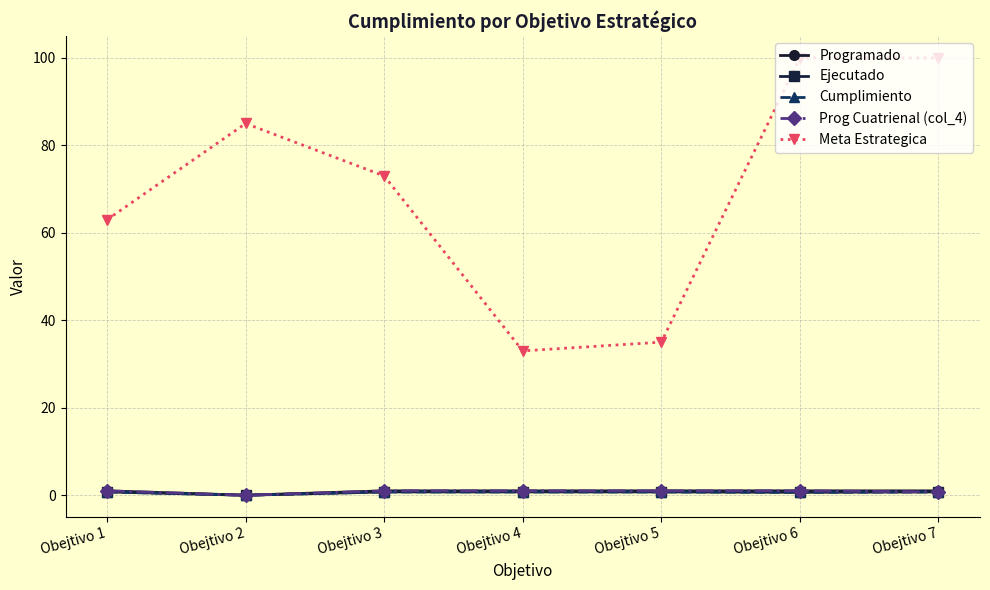

At Obejtivo 4, list the series in order from largest to smallest.

Meta Estrategica, Programado, Prog Cuatrienal (col_4), Ejecutado, Cumplimiento